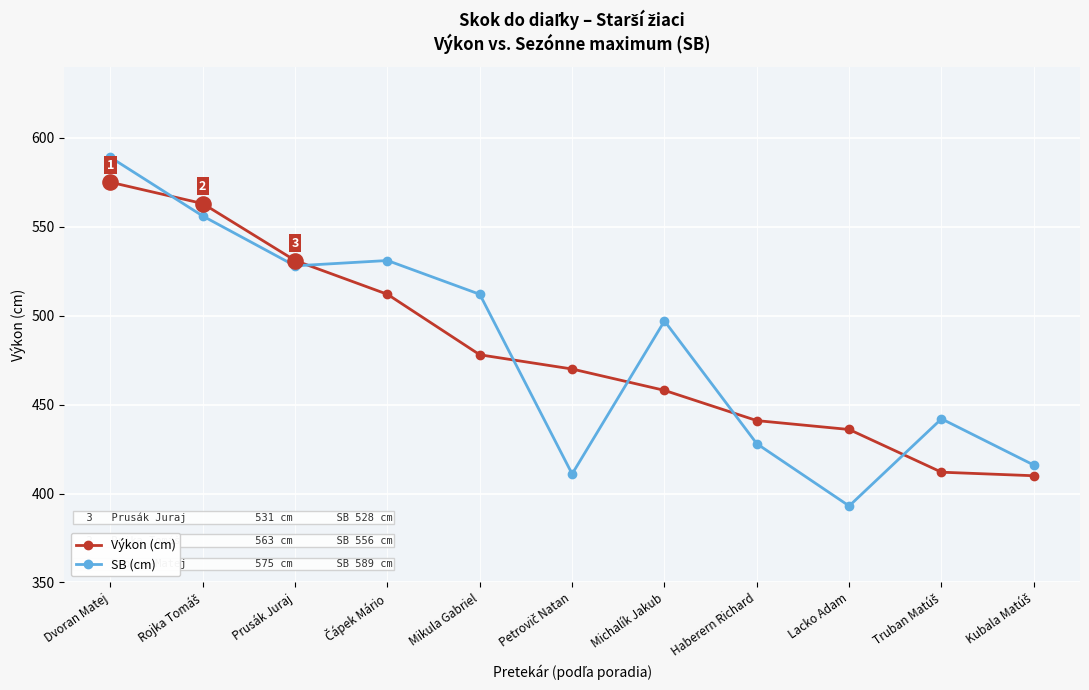

At which category is the sum across all series the highest?

Dvoran Matej